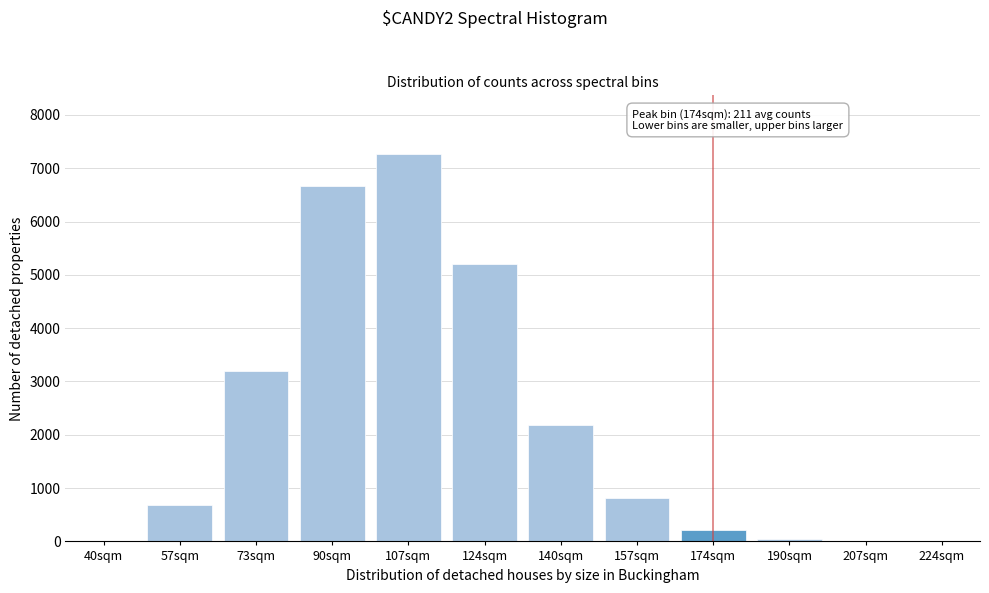

What is the sum of all values?

26306.5